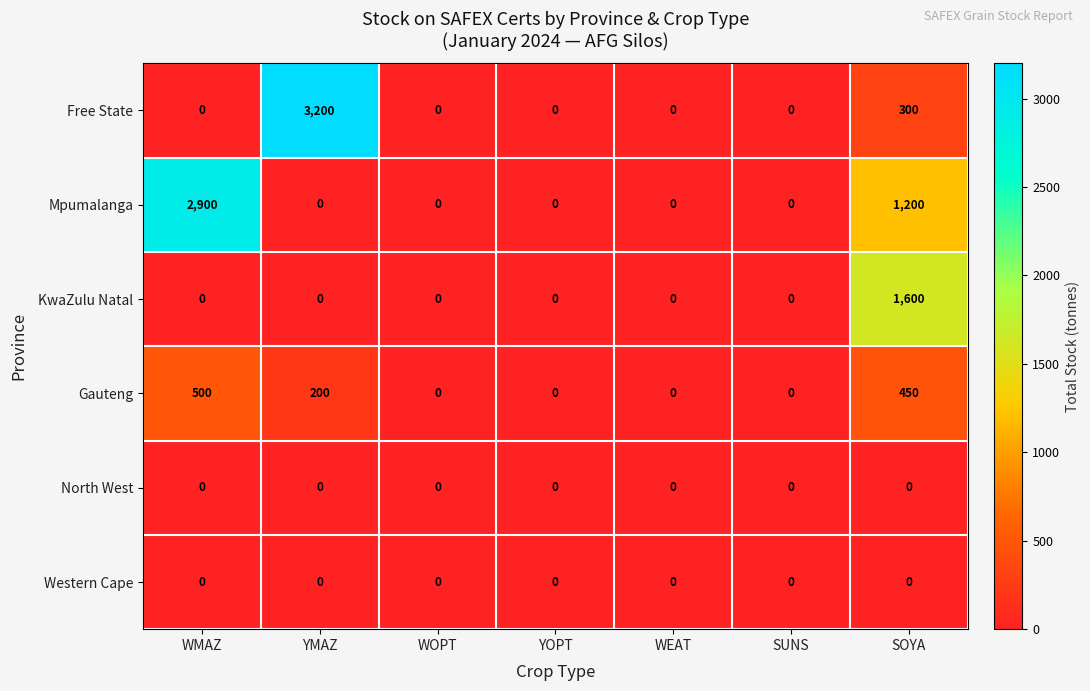

What is the difference between the maximum and minimum values in the KwaZulu Natal series?

1600